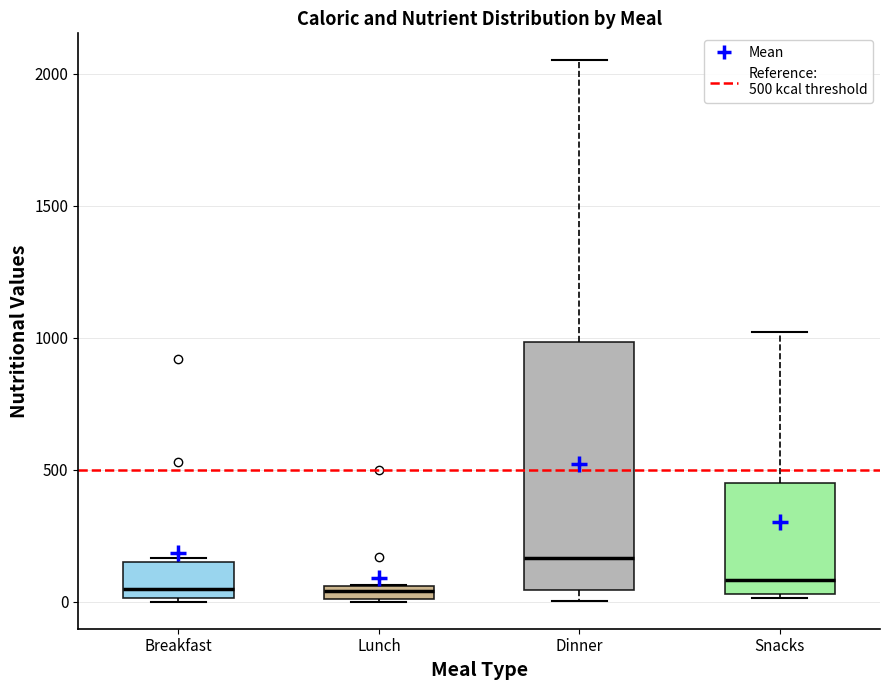

Where is the lower edge of the box for Lunch on the y-axis? The values are not printed on the chart, so give them approximately, as read against the axis.

0